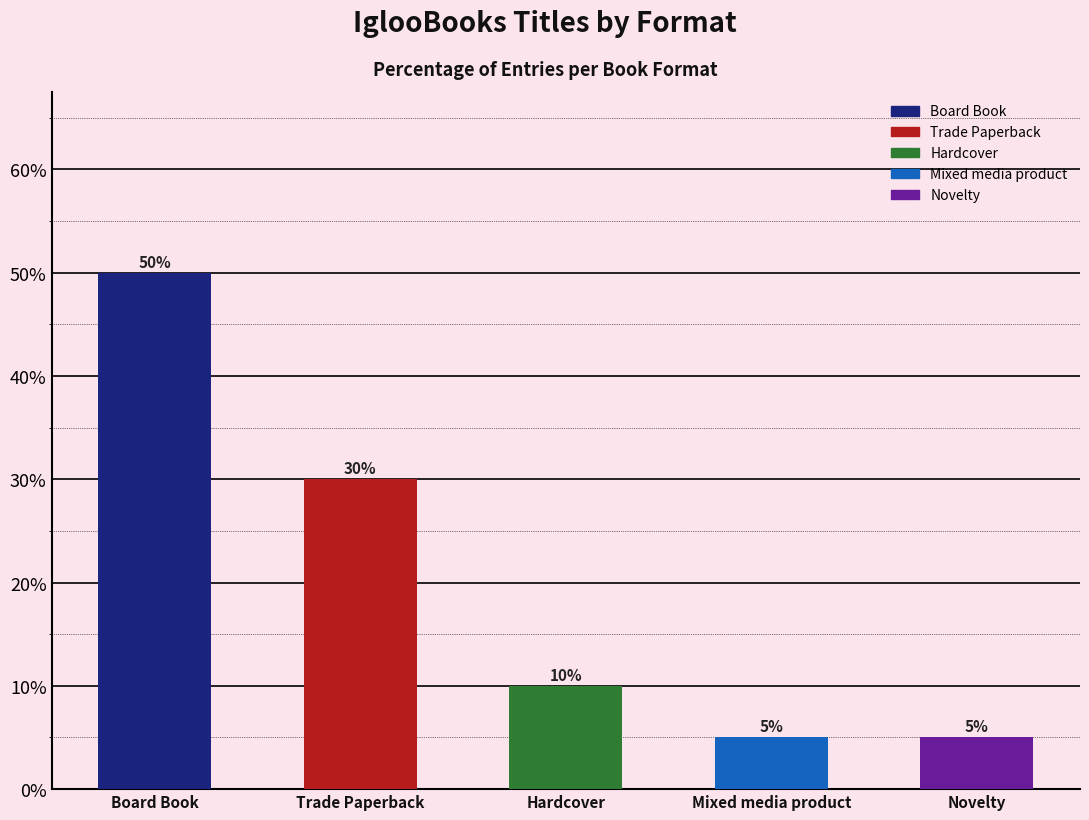

How many values are between 5 and 30?

4